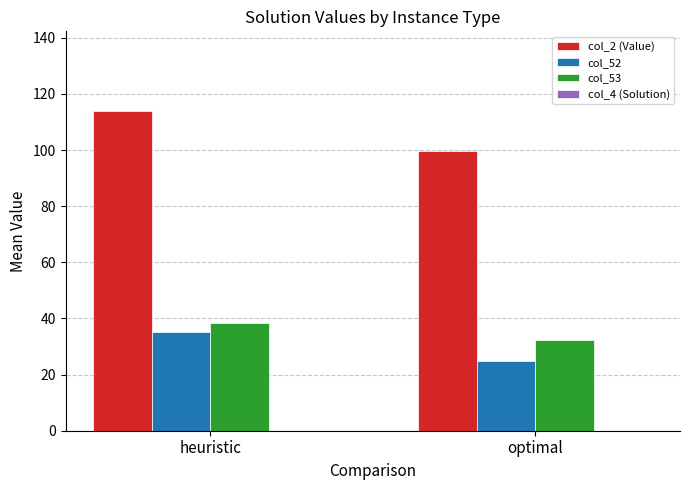

Between heuristic and optimal, which series saw the biggest shift?

col_2 (Value)